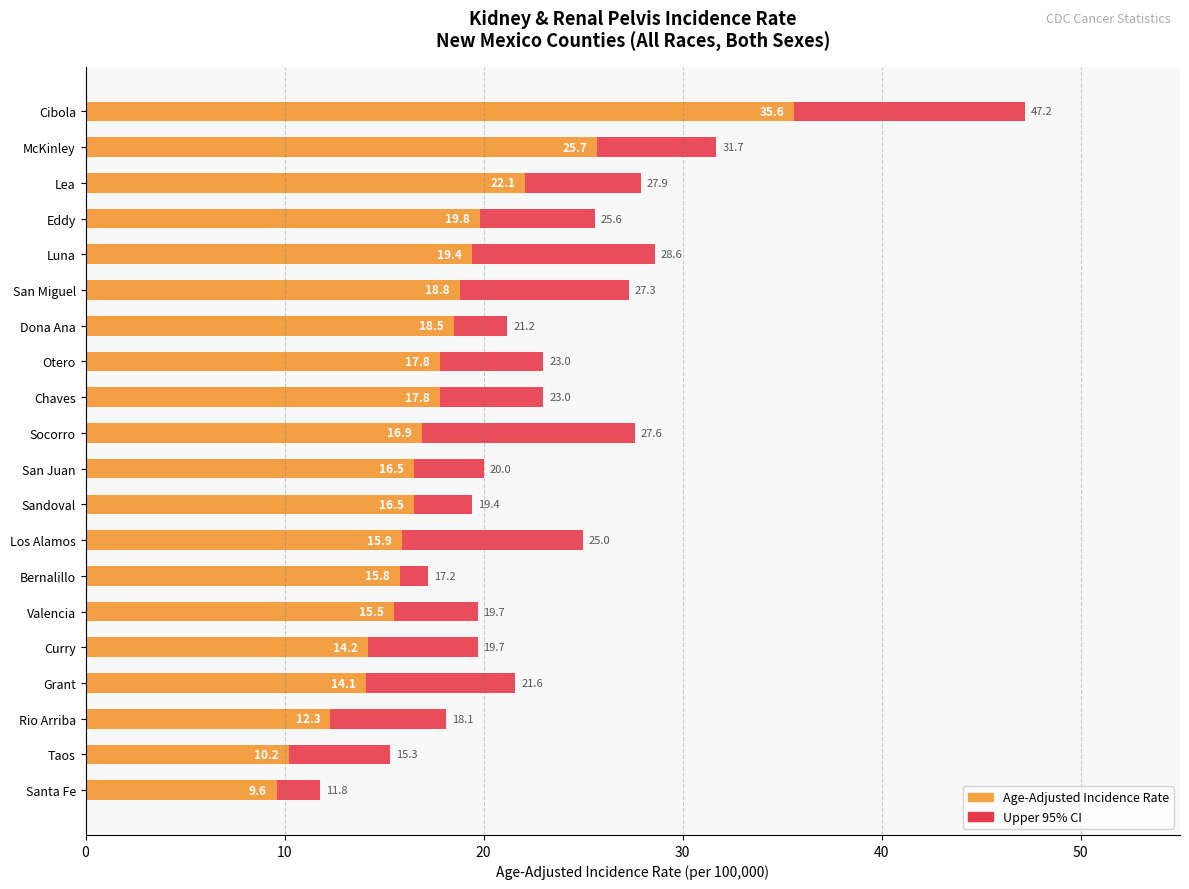

Which has a higher value, Taos or Santa Fe?

Taos